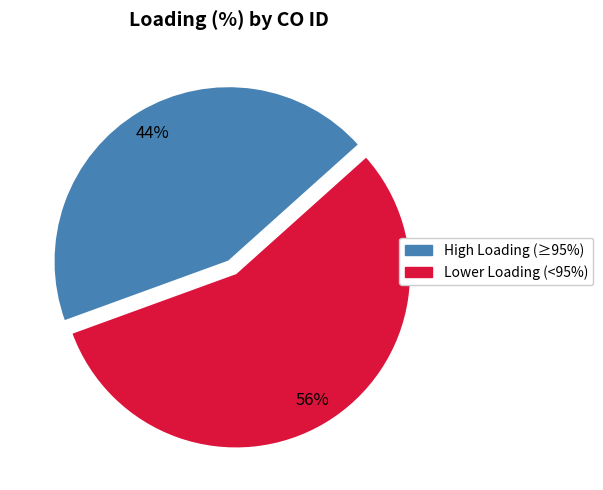

How many slices are in this pie chart?

2